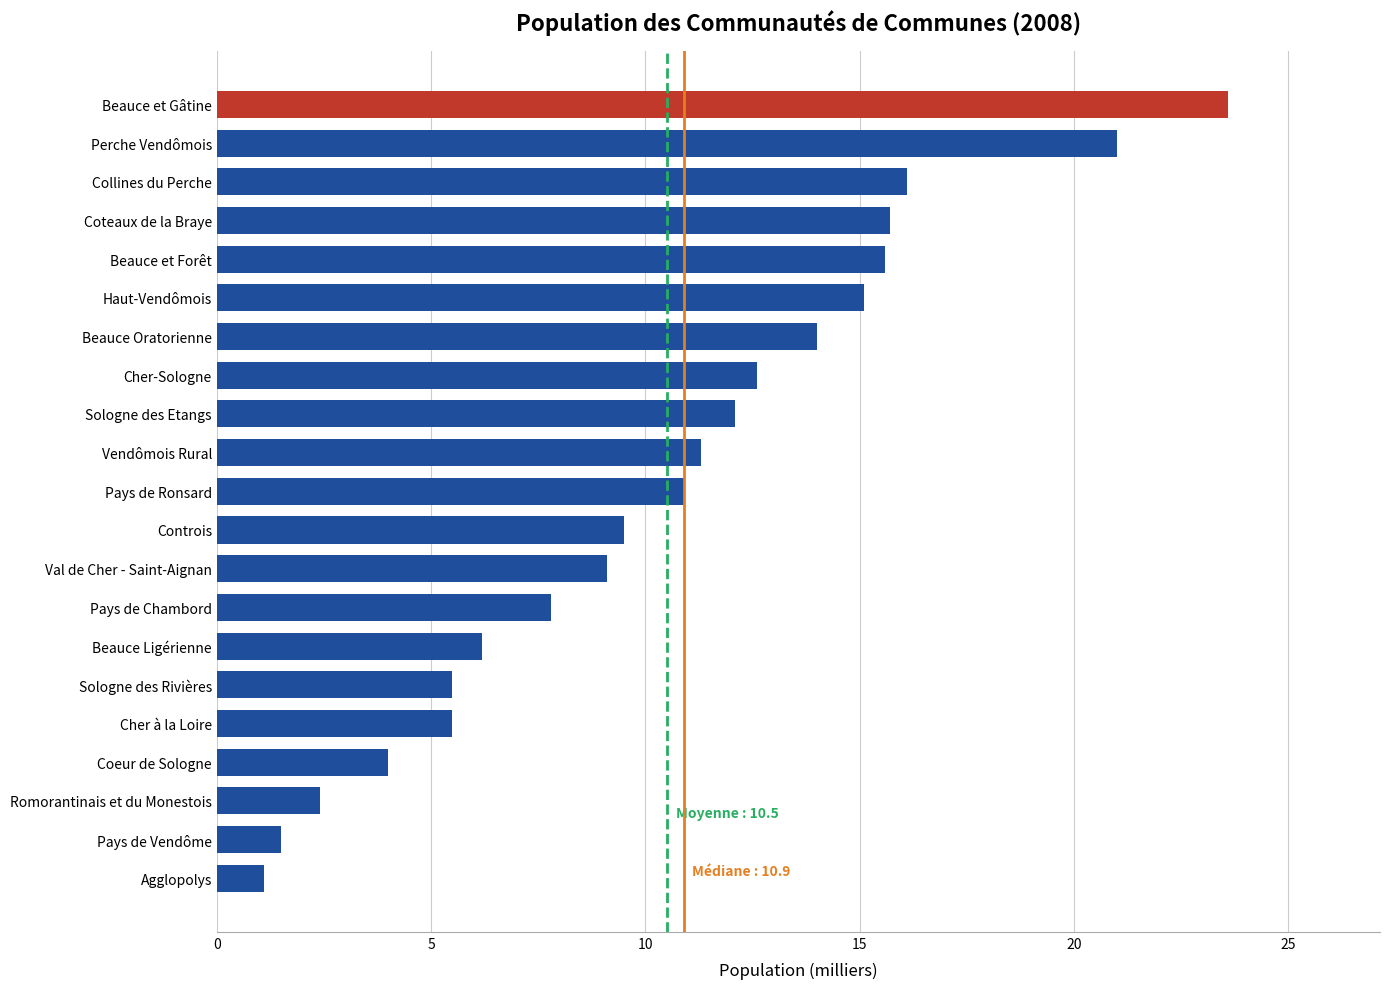

Are the bars grouped side by side (vs. stacked)?

No